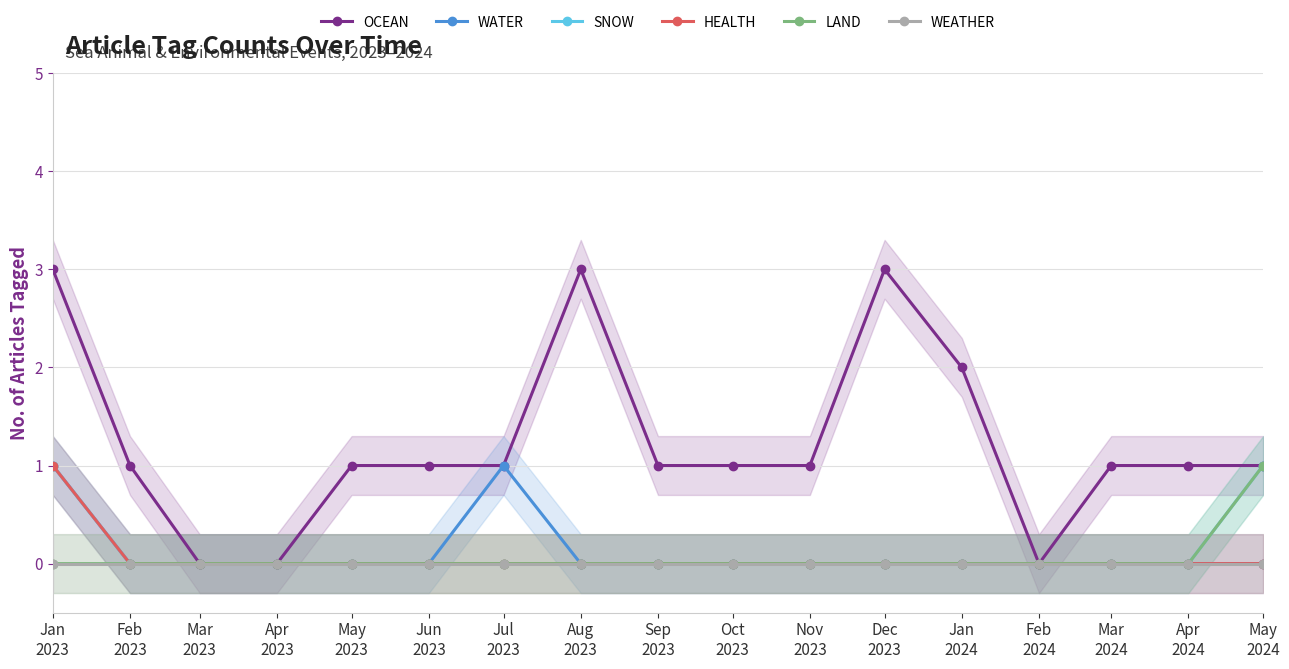

What is the label of the 1st point from the left?

Jan
2023